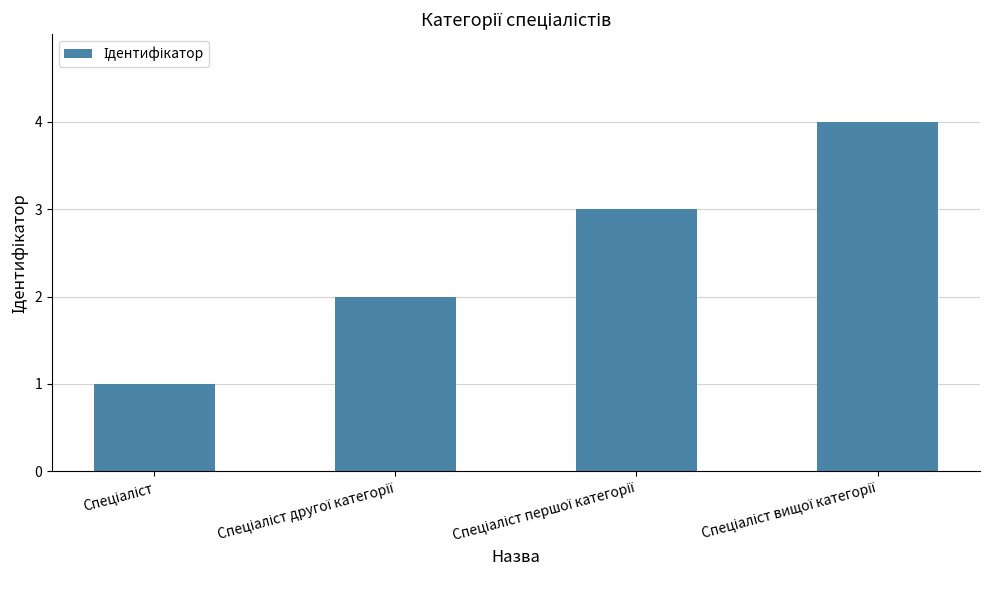

What is the sum of all values?

10